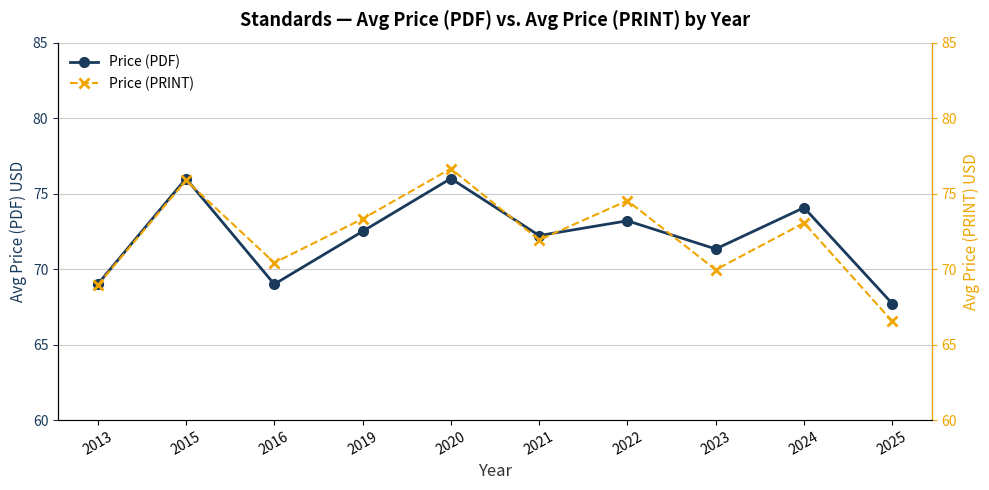

True or false: Price (PRINT) has more than 0 points higher than both neighbors.

True